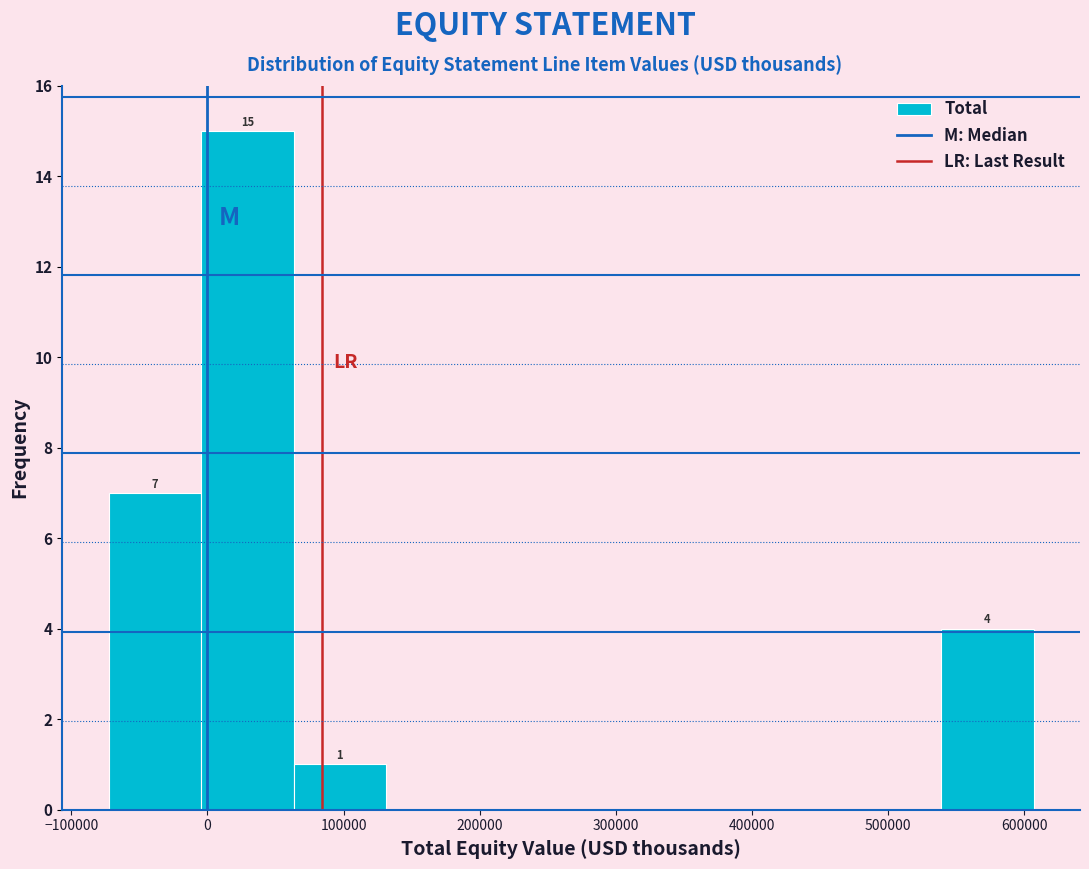

Which range on the x-axis has the tallest bar?

0 to 60000